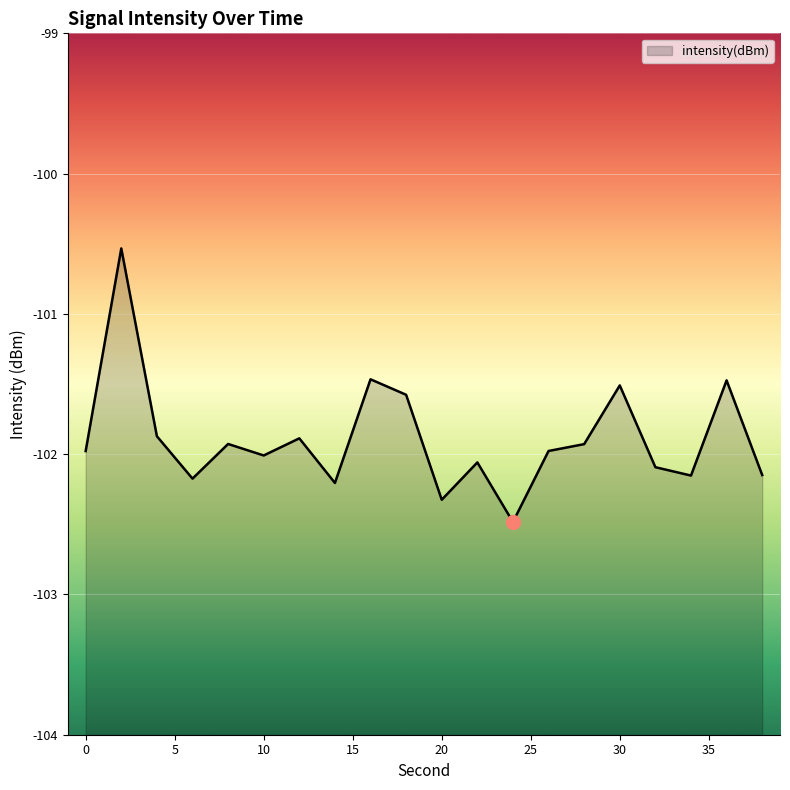

What is the change in value from 4 to 14?

-0.3